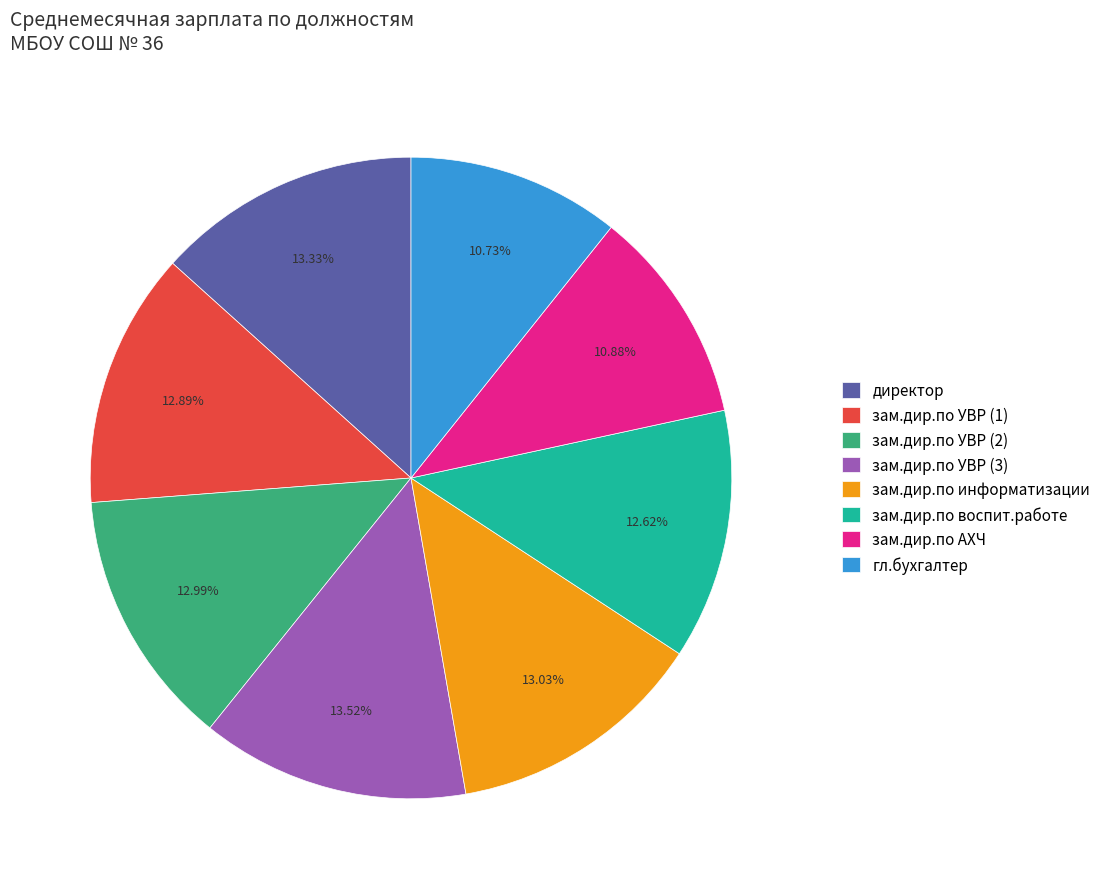

The зам.дир.по информатизации slice represents 13% of the pie. True or false?

True